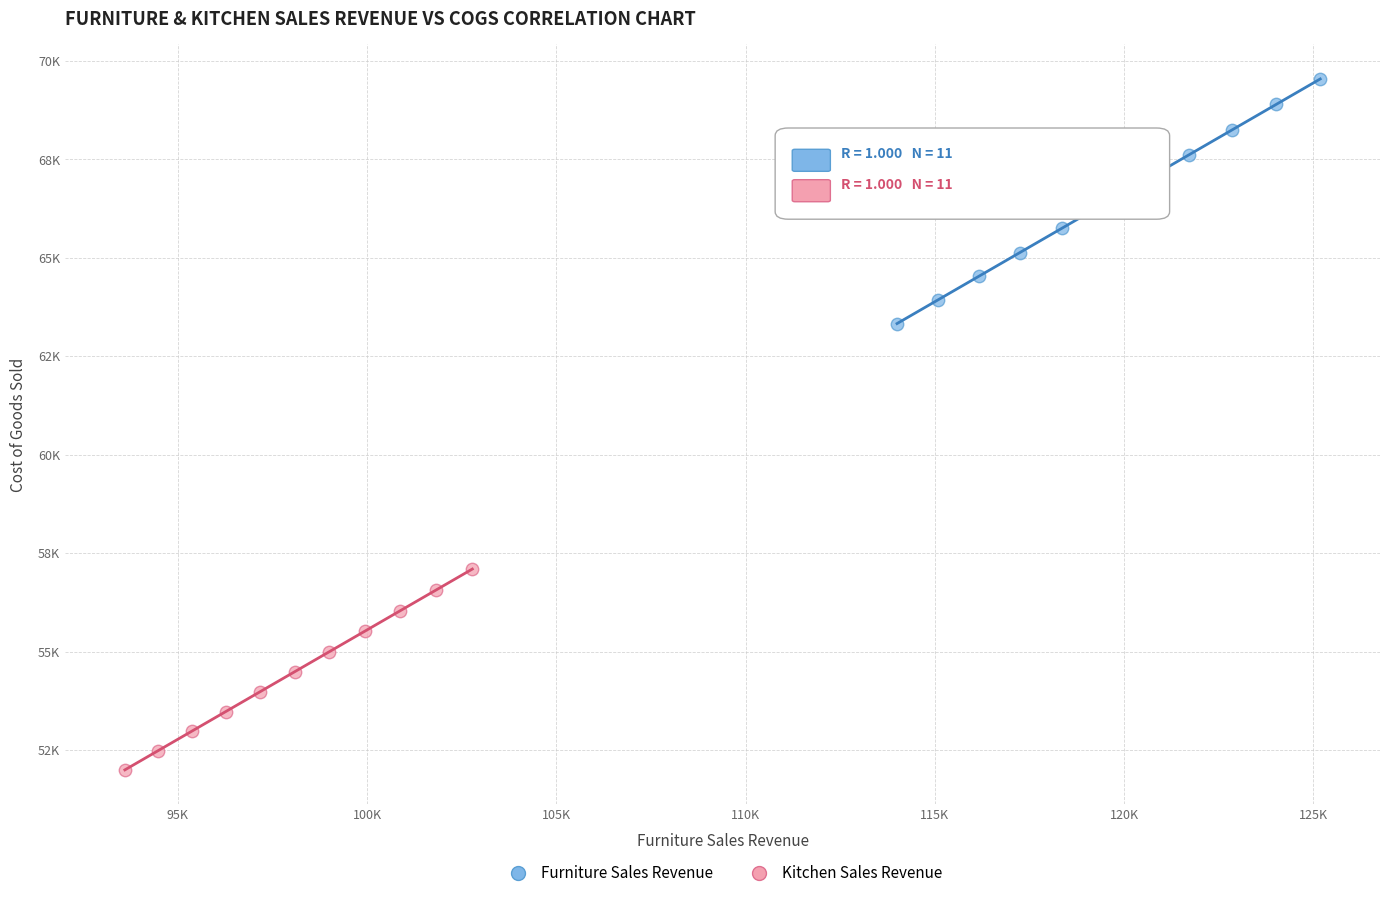

Which series contains the highest Y value?

Furniture Sales Revenue